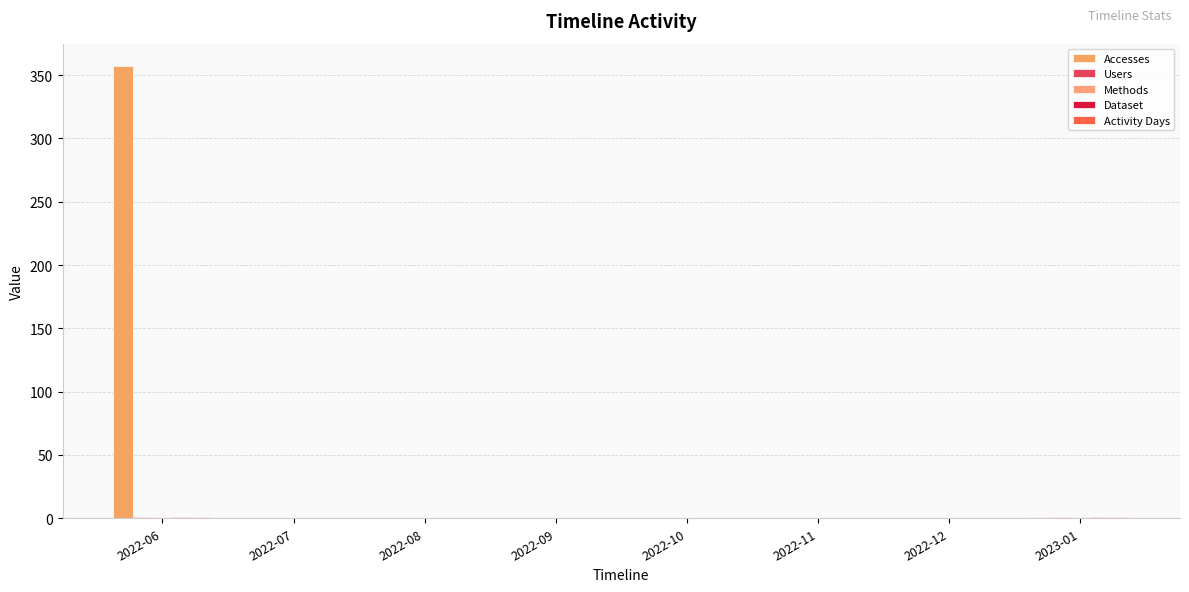

How many series are shown in this chart?

5